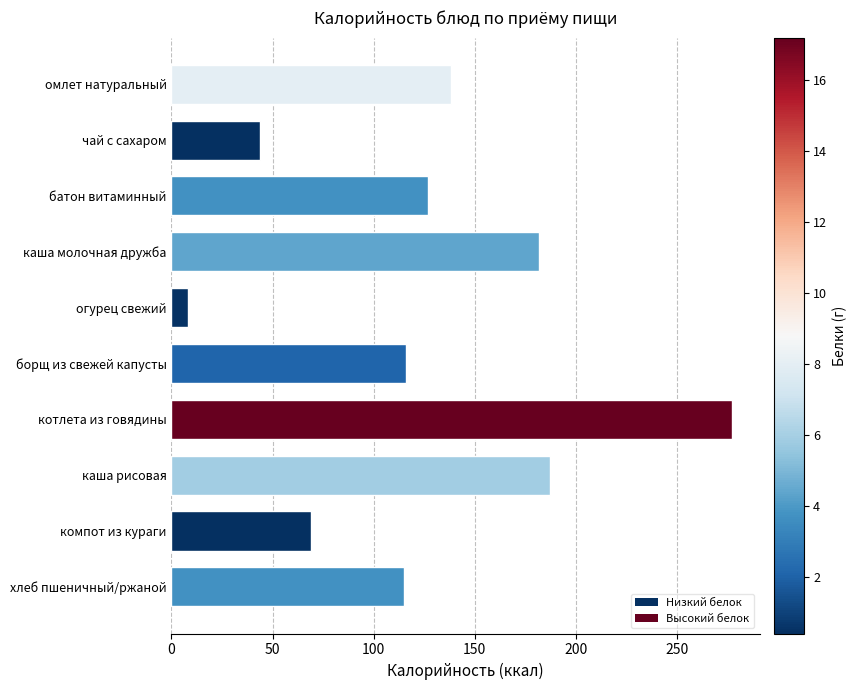

What is the label of the 3rd bar from the top?

батон витаминный